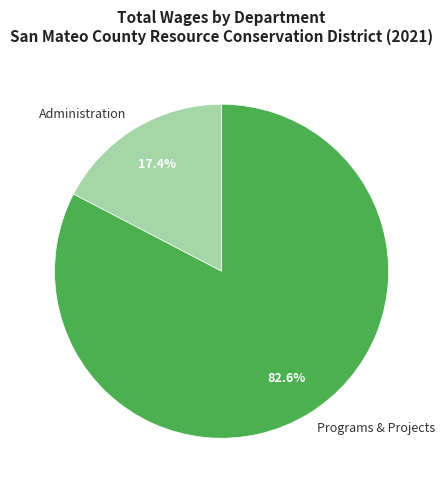

Which has a higher value, Administration or Programs & Projects?

Programs & Projects